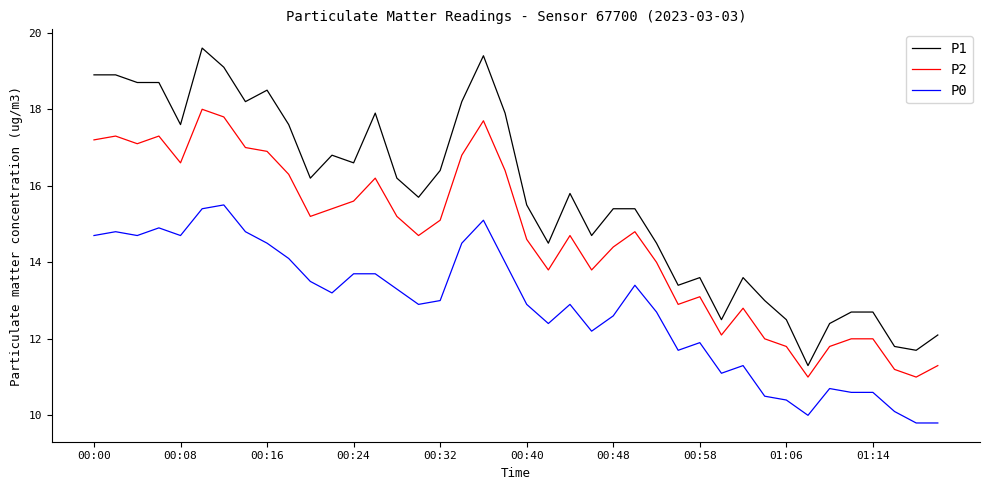

What is the difference between the maximum and minimum values in the P1 series?

8.3